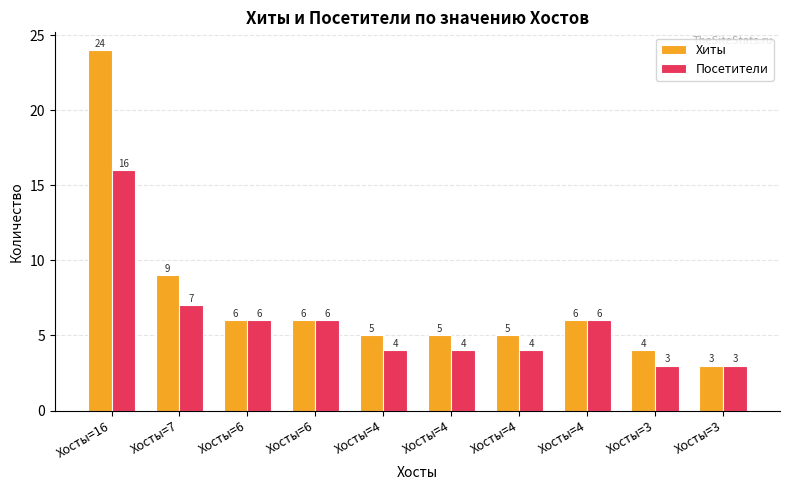

What are all the series names shown in the legend?

Хиты, Посетители